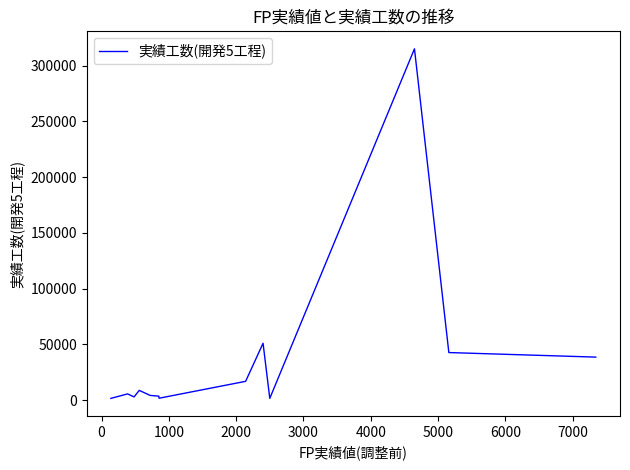

What is the difference between the maximum and minimum values?

313451.5